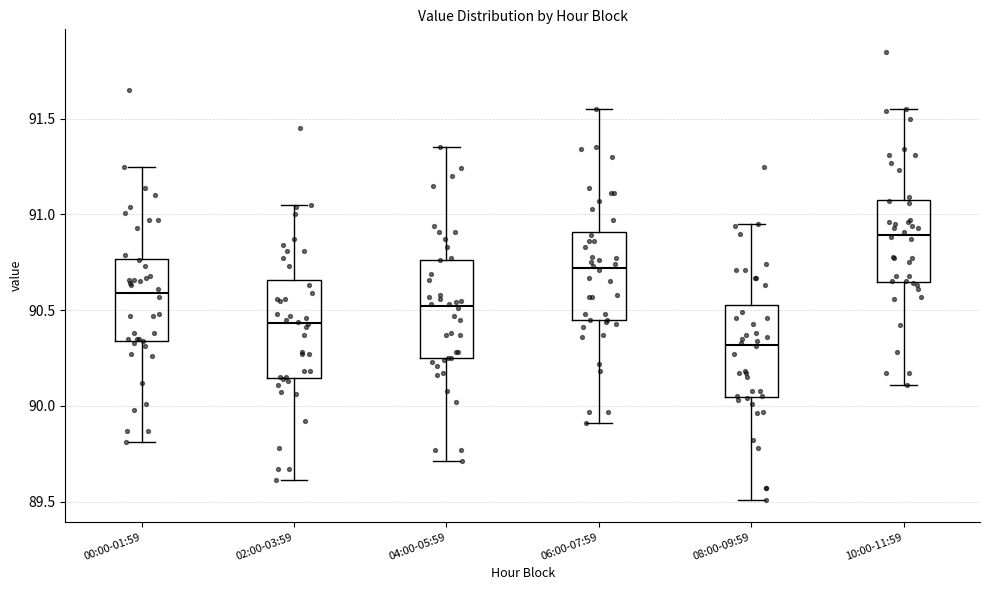

Which box's median line is the highest?

10:00-11:59